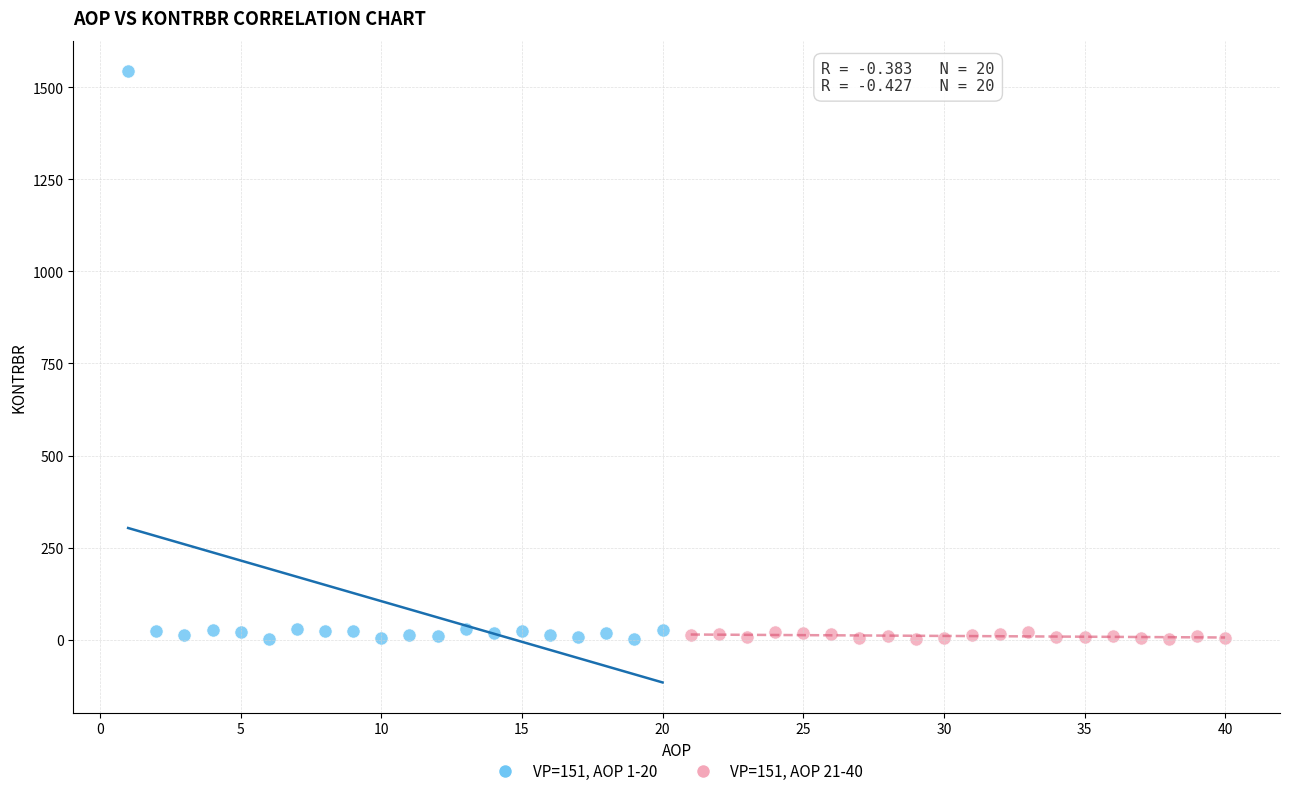

Which series contains the highest Y value?

VP=151, AOP 1-20